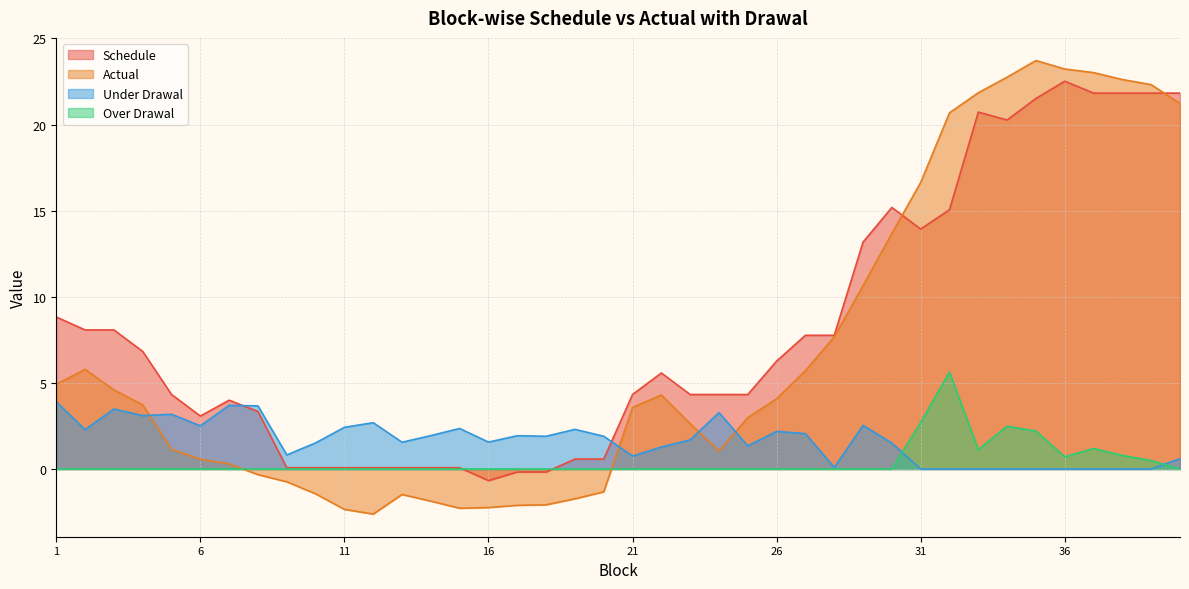

Which has a higher value, 10 or 12?

10